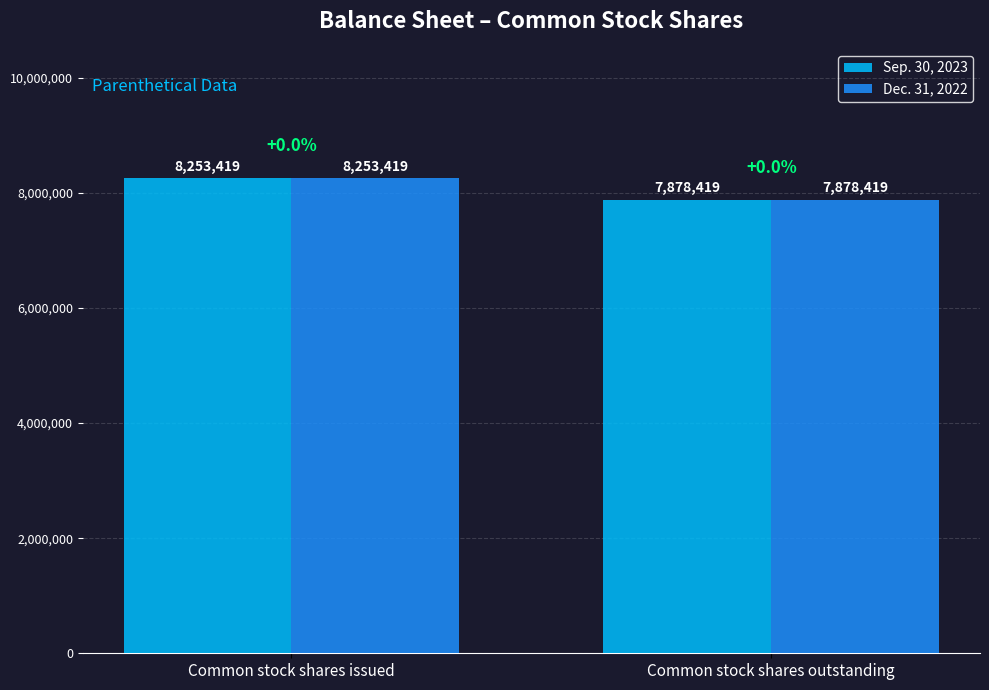

What are all the series names shown in the legend?

Sep. 30, 2023, Dec. 31, 2022